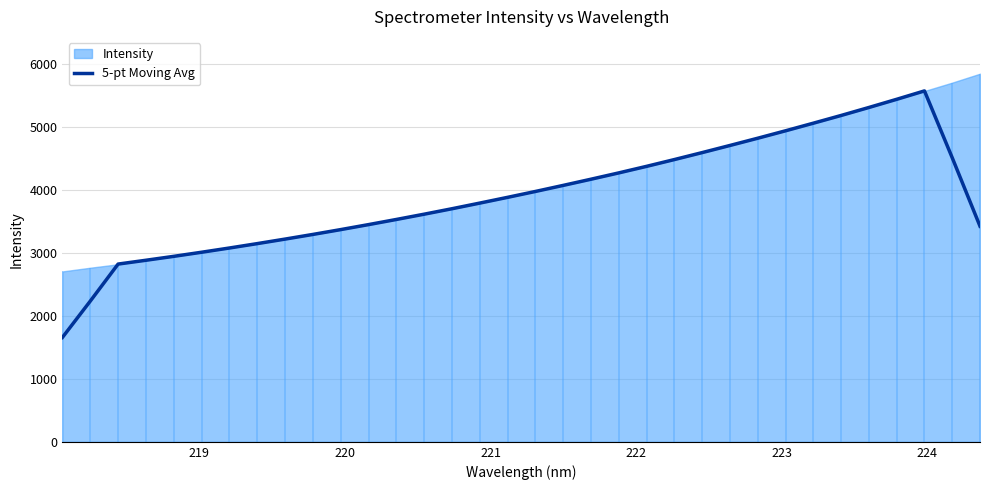

How many interior local peaks (higher than both neighbors) does the data have?

1